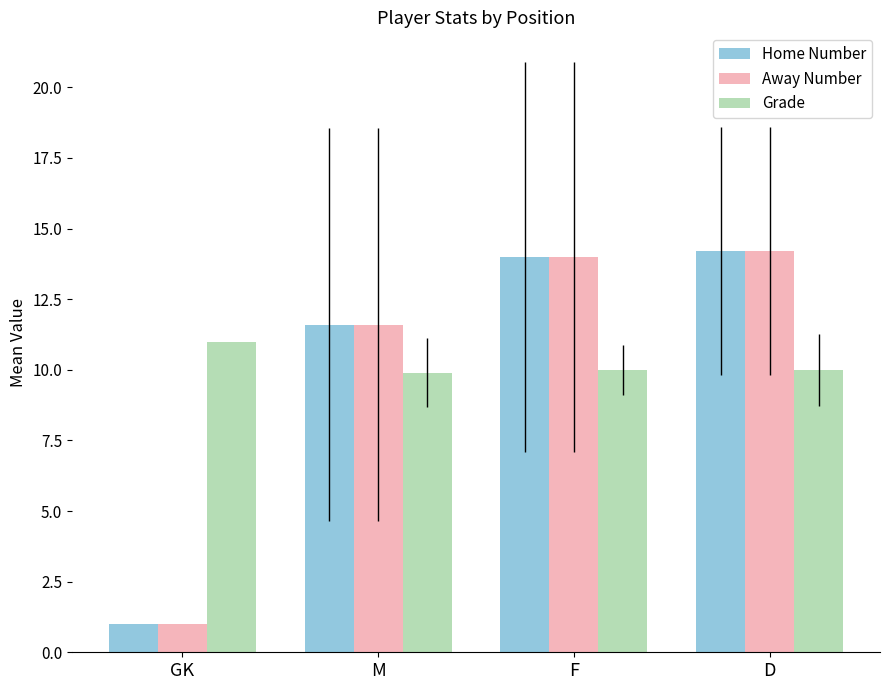

What position from the right is M?

3